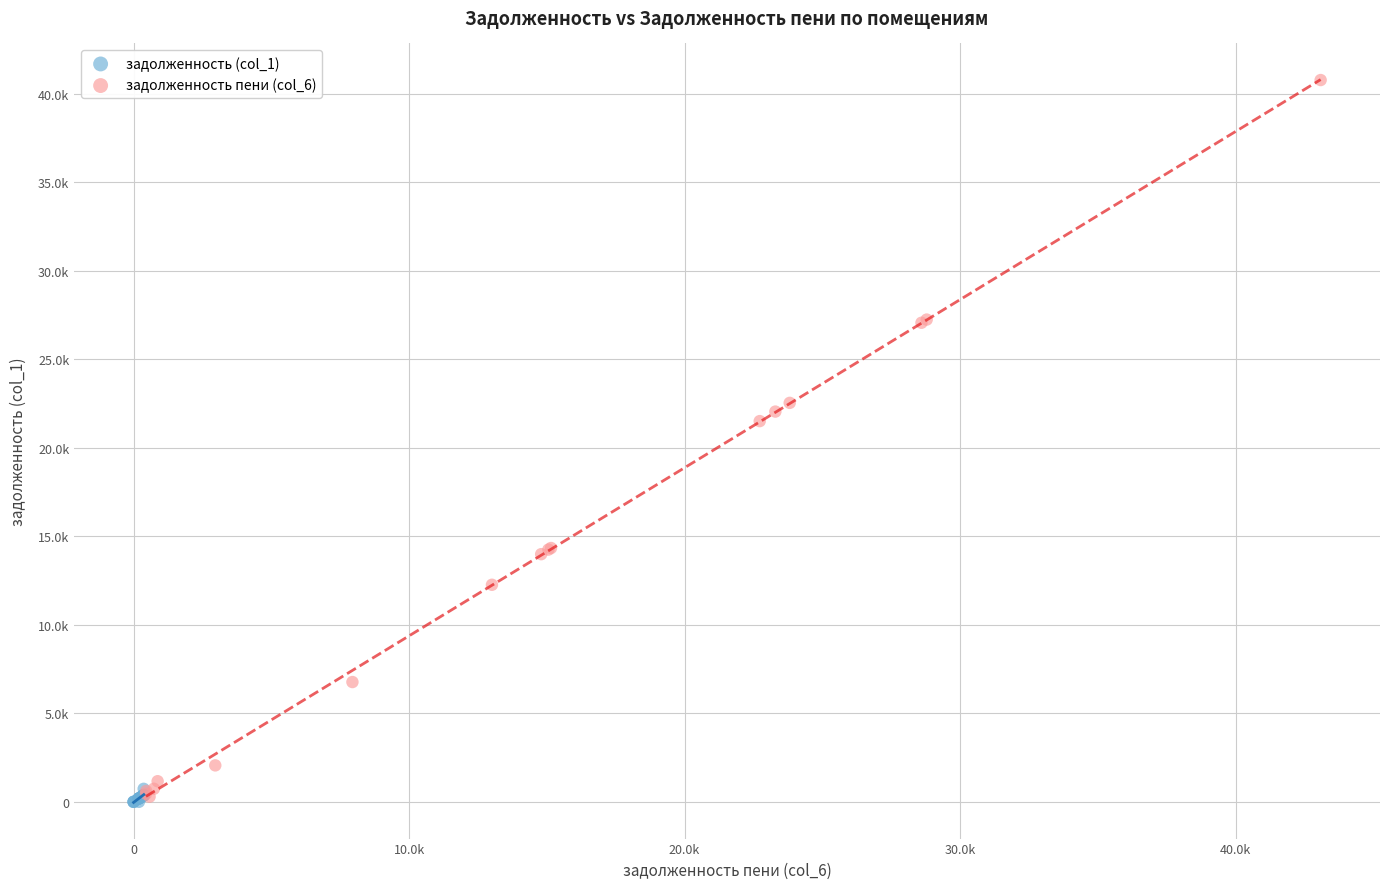

Which series has the widest spread of Y values?

задолженность пени (col_6)